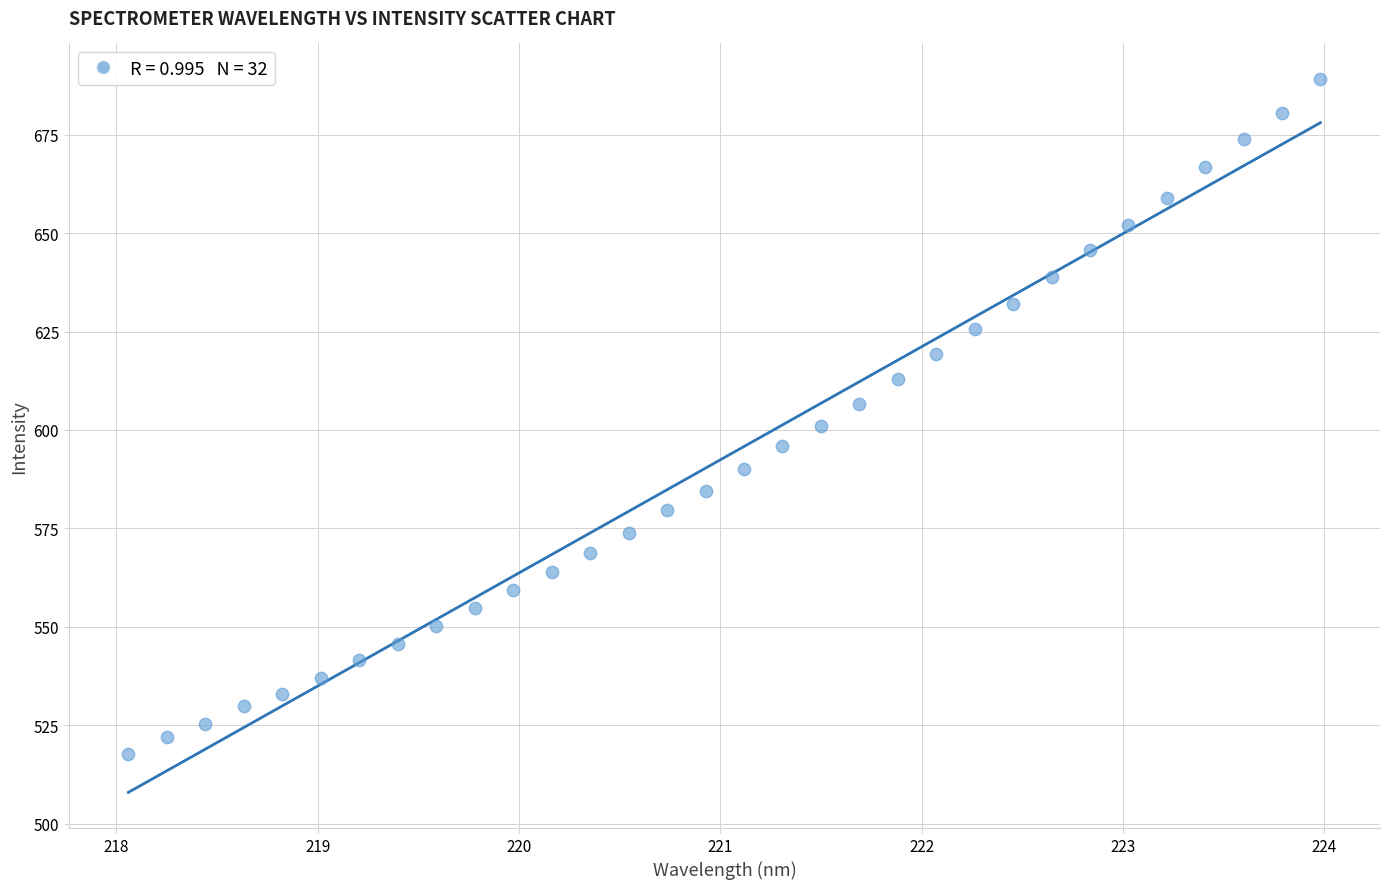

What is the range of X values (max minus min)?

5.9